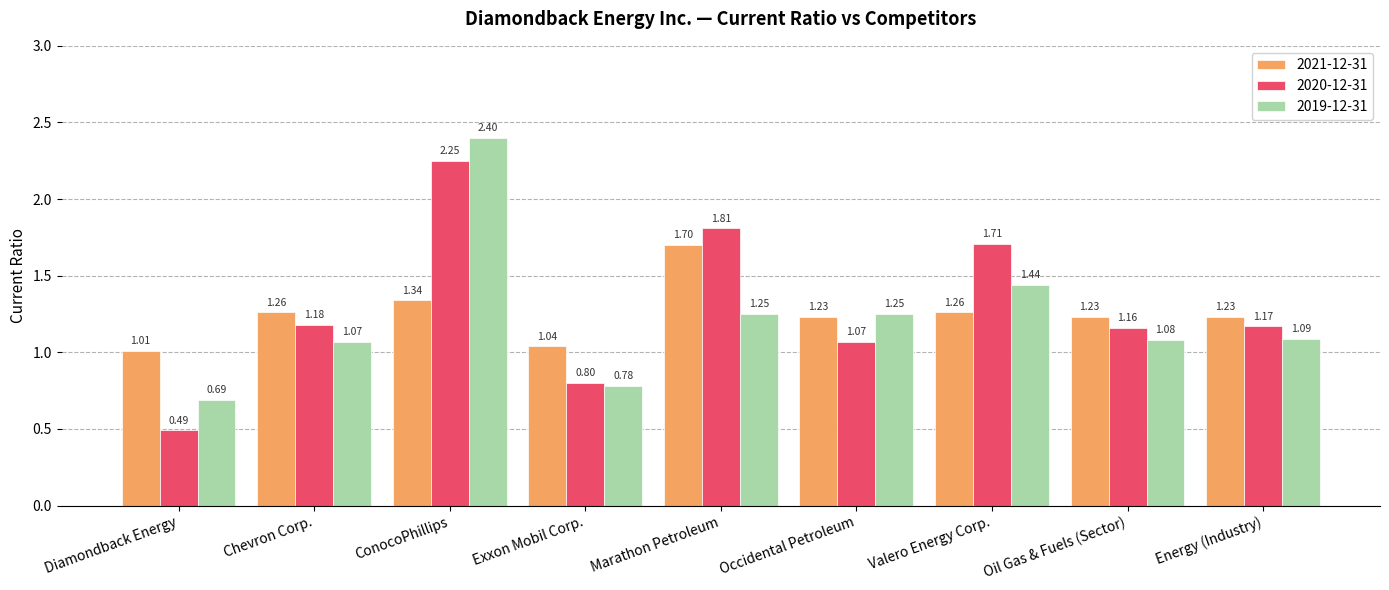

What position from the left is Occidental Petroleum?

6